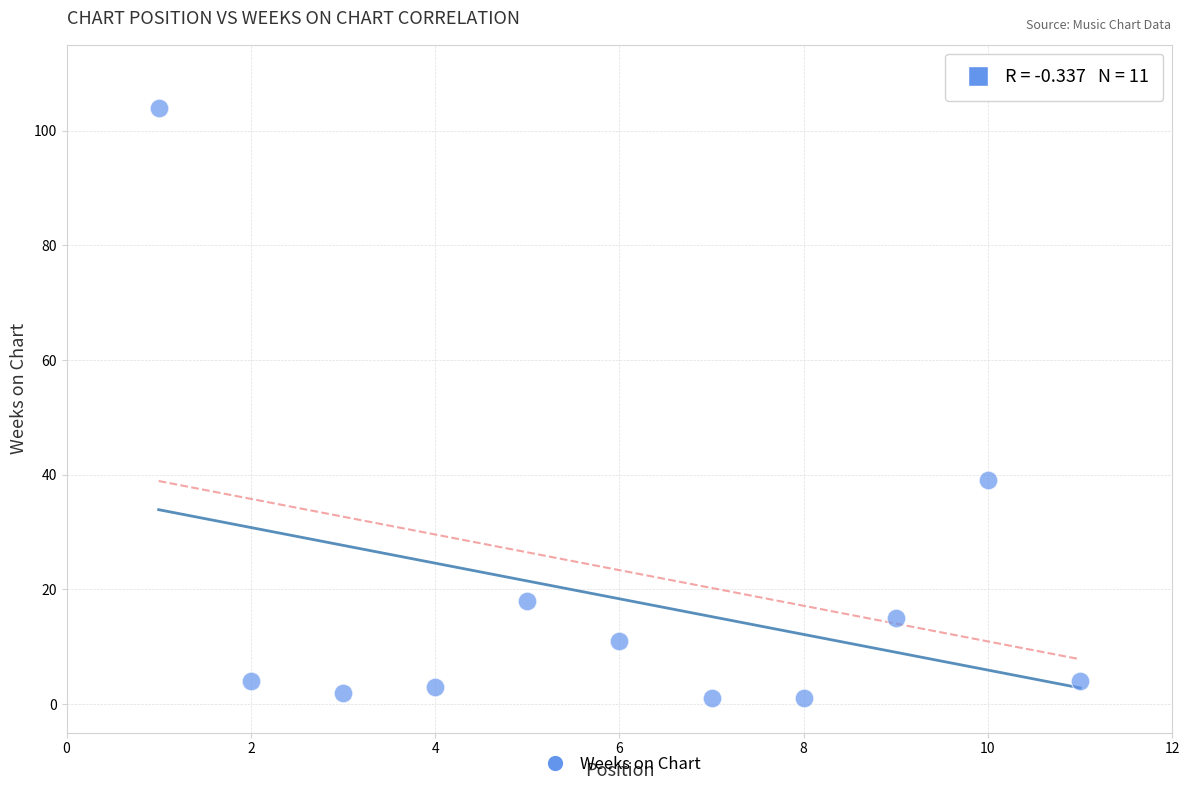

What is the average Y value?

18